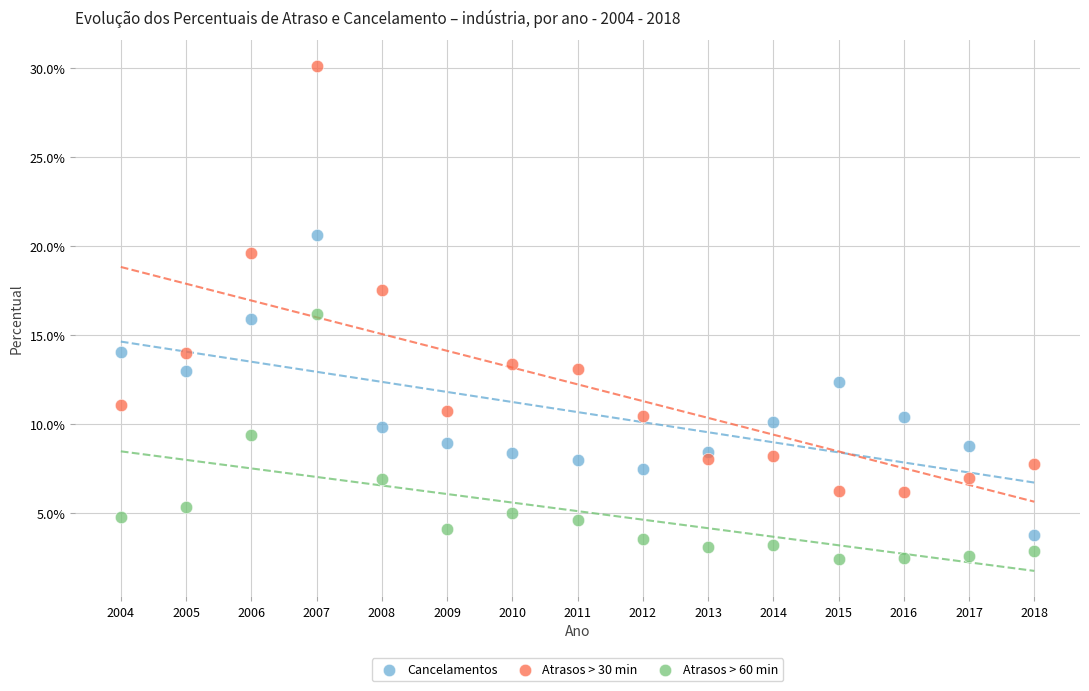

What are all the series names shown in the legend?

Cancelamentos, Atrasos > 30 min, Atrasos > 60 min